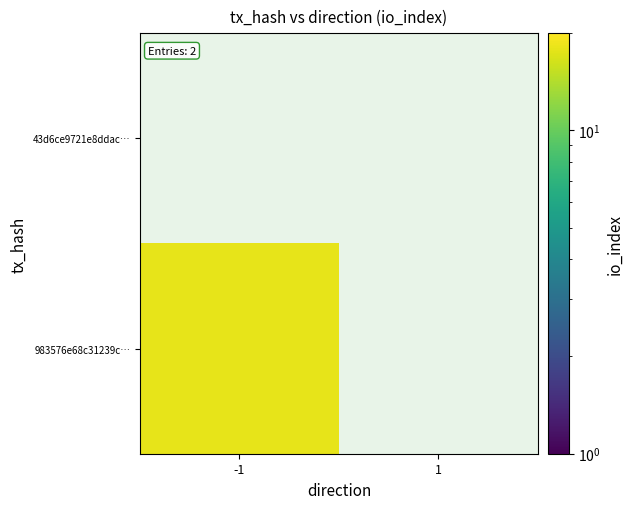

What is the approximate value of 983576e68c31239c… at -1?

18.0